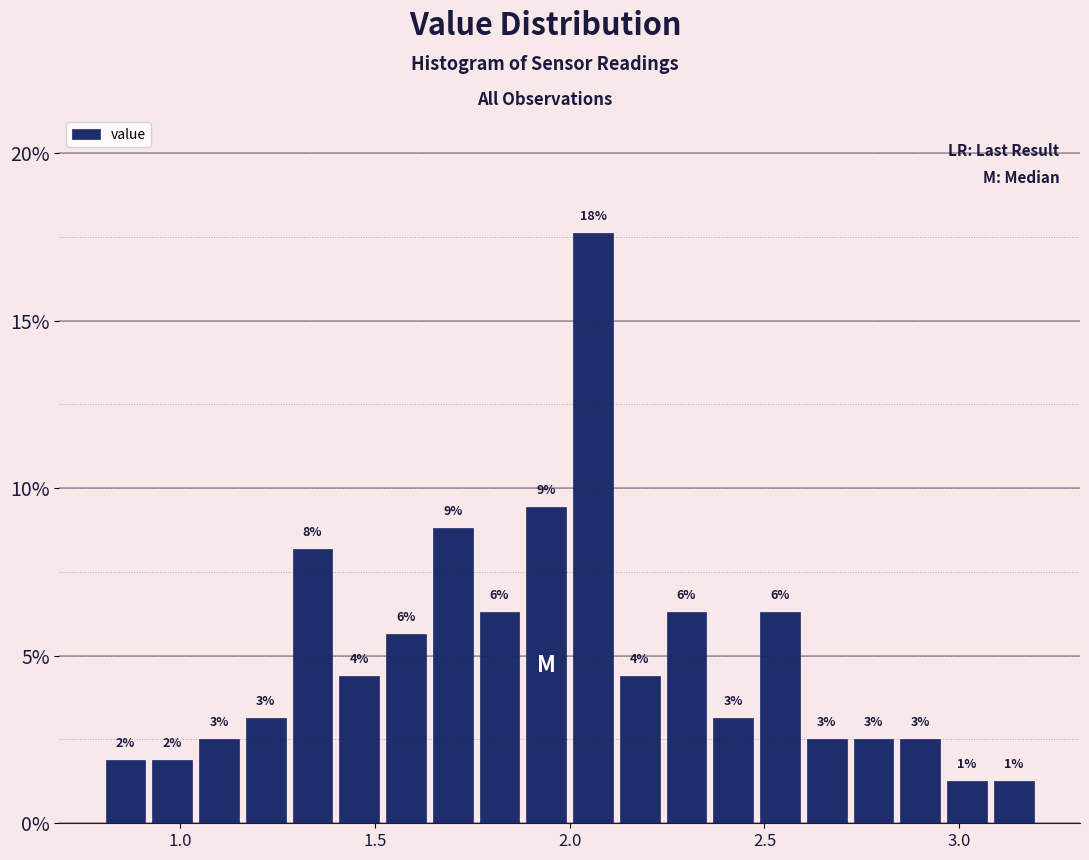

Read against the x-axis, roughly where is the centre of the tallest bar?

2.05